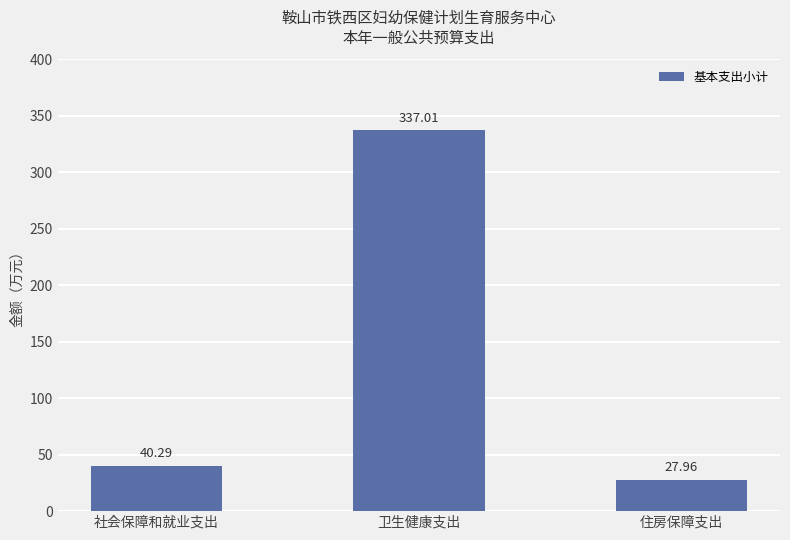

What is the change in value from 社会保障和就业支出 to 卫生健康支出?

+296.7